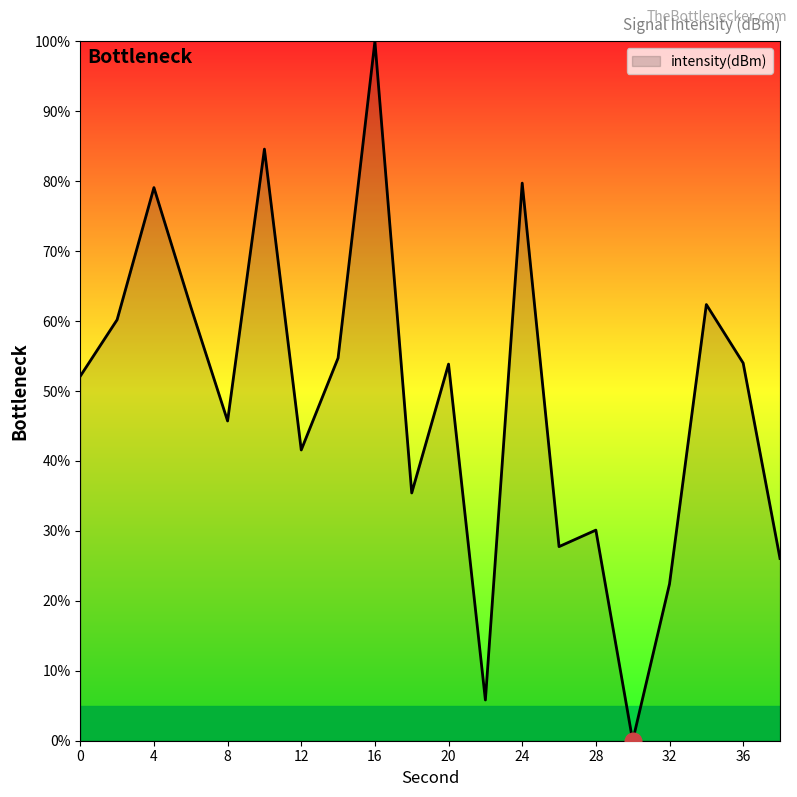

What is the maximum value shown in the chart?

100.0